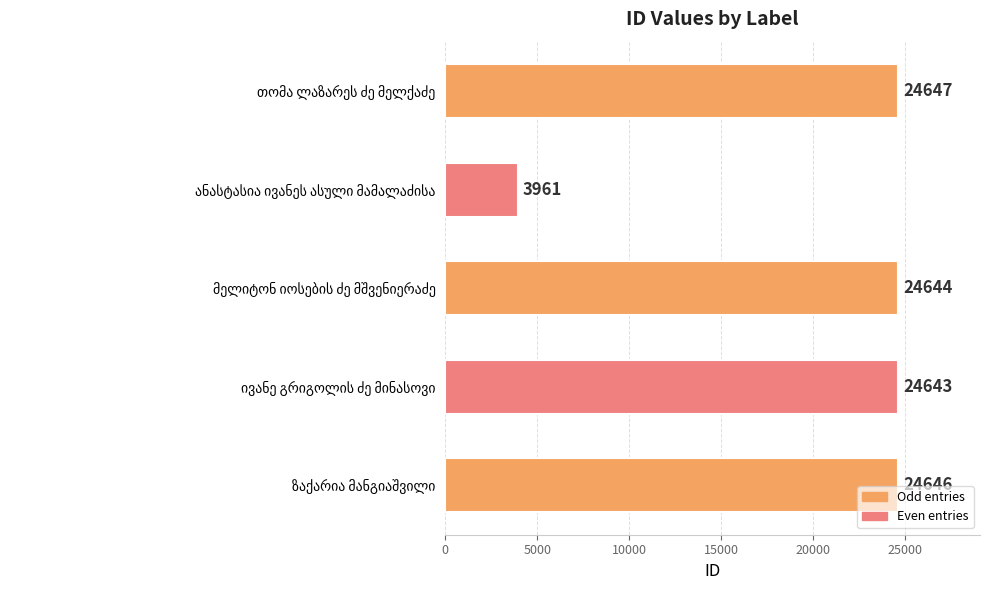

What is the value of the 5th bar from the top?

24646